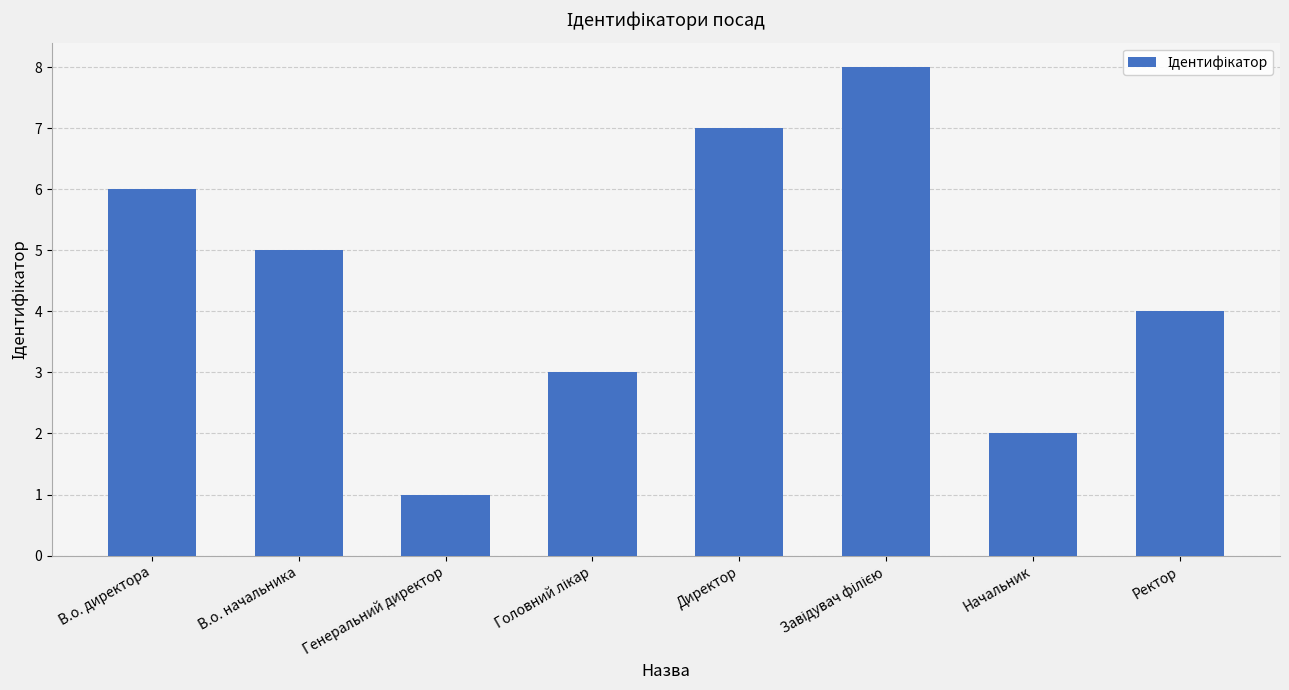

What is the maximum value shown in the chart?

8